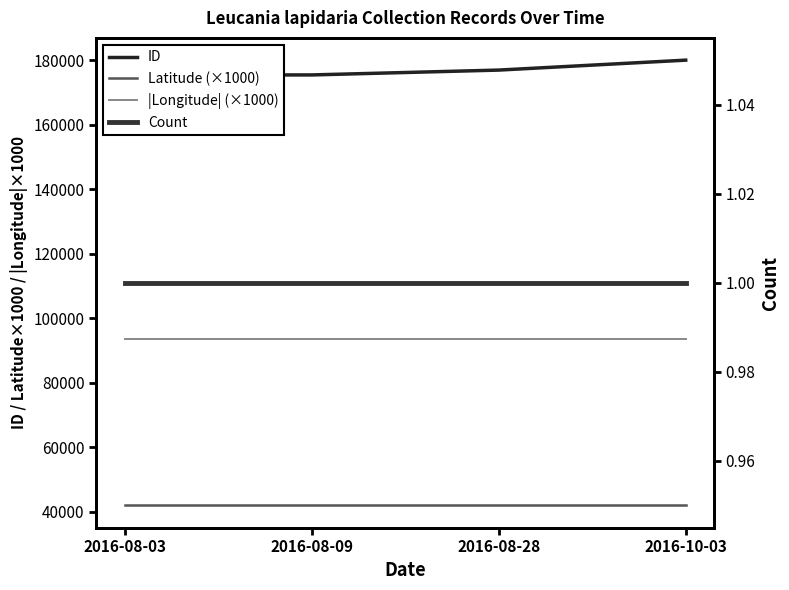

Is this an area chart (filled region under the line)?

No